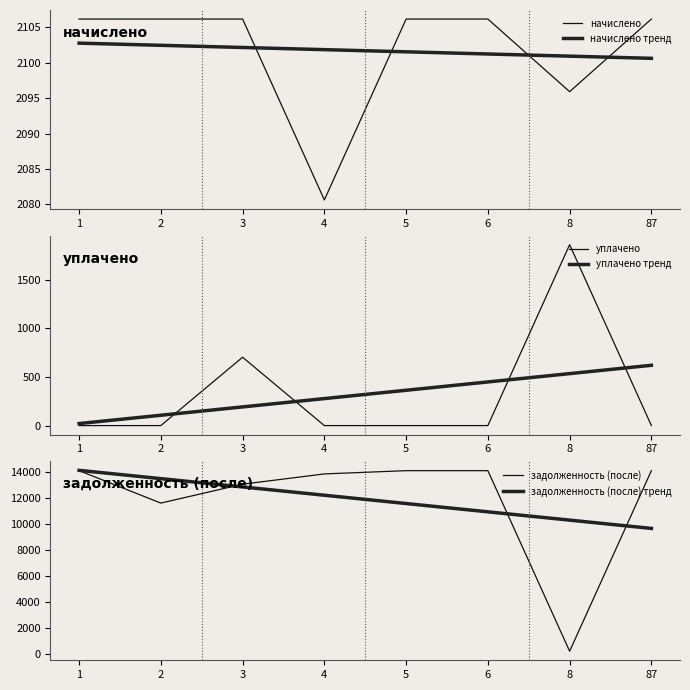

What value does the задолженность (после) series have at 6?

14134.9